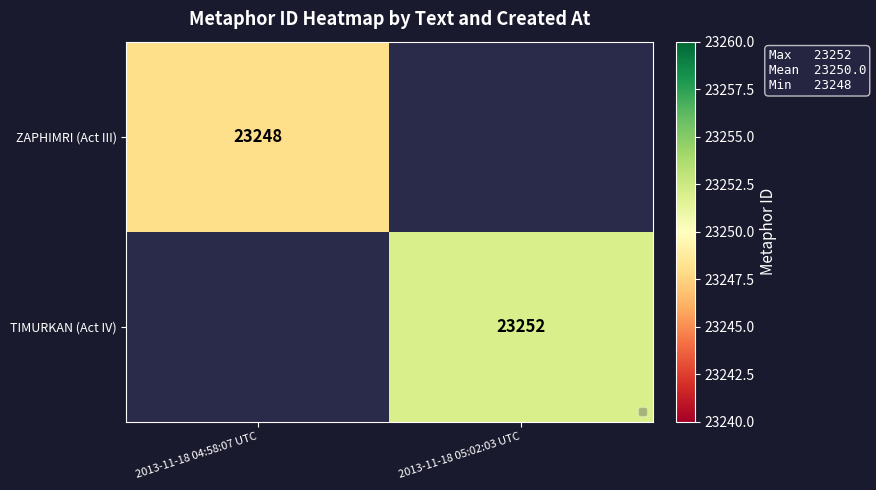

True or false: ZAPHIMRI (Act III) has a value of 23248 at 2013-11-18 04:58:07 UTC.

True